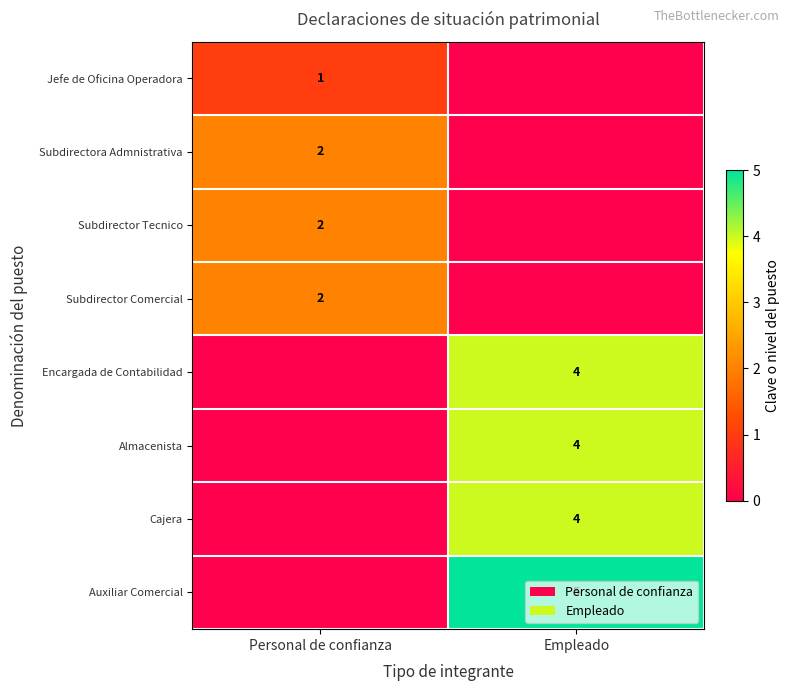

Which has a higher value, Empleado or Personal de confianza?

Personal de confianza